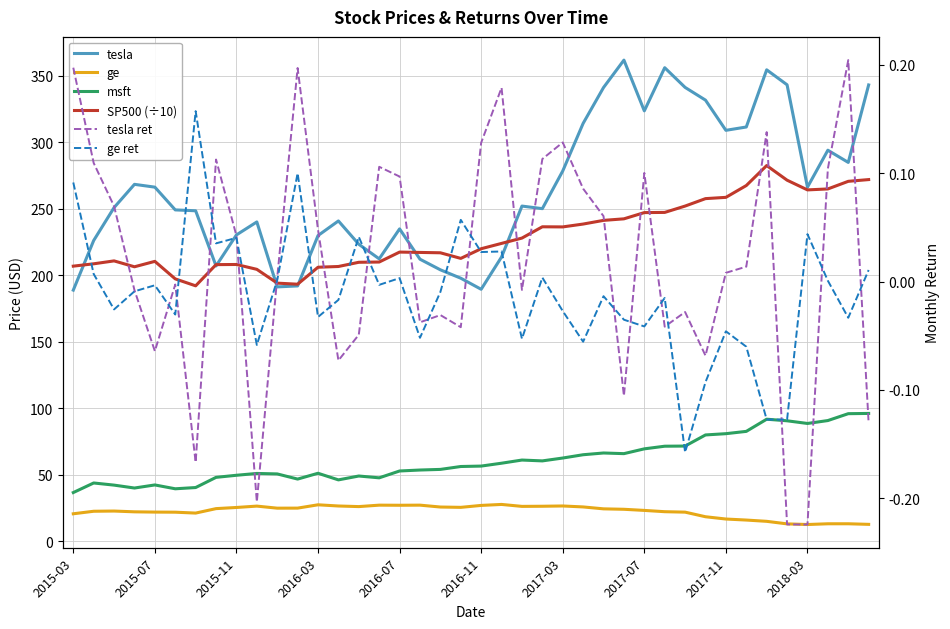

What is the approximate value of tesla at 29?

355.9